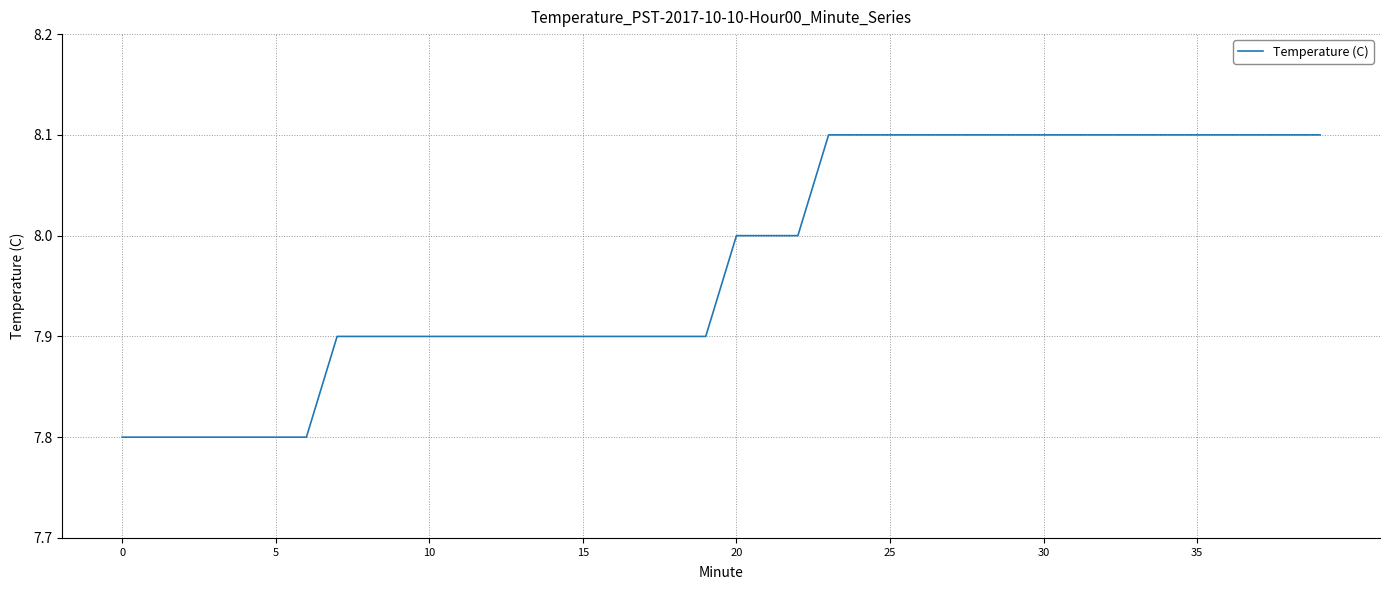

What is the average value?

8.0